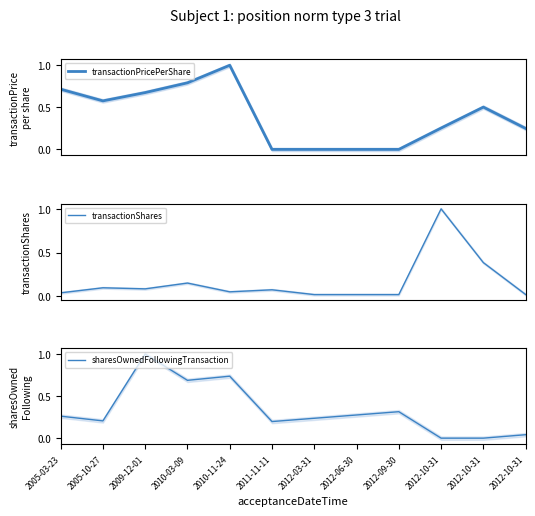

Reading left to right, list all the values displayed in this chart.

transactionPricePerShare: 2005-03-23=0.7	2005-10-27=0.6	2009-12-01=0.7	2010-03-09=0.8	2010-11-24=1.0	2011-11-11=0.0	2012-03-31=0.0	2012-06-30=0.0	2012-09-30=0.0	2012-10-31=0.3	2012-10-31=0.5	2012-10-31=0.2
transactionShares: 2005-03-23=0.0	2005-10-27=0.1	2009-12-01=0.1	2010-03-09=0.2	2010-11-24=0.1	2011-11-11=0.1	2012-03-31=0.0	2012-06-30=0.0	2012-09-30=0.0	2012-10-31=1.0	2012-10-31=0.4	2012-10-31=0.0
sharesOwnedFollowingTransaction: 2005-03-23=0.3	2005-10-27=0.2	2009-12-01=1.0	2010-03-09=0.7	2010-11-24=0.7	2011-11-11=0.2	2012-03-31=0.2	2012-06-30=0.3	2012-09-30=0.3	2012-10-31=0.0	2012-10-31=0.0	2012-10-31=0.0